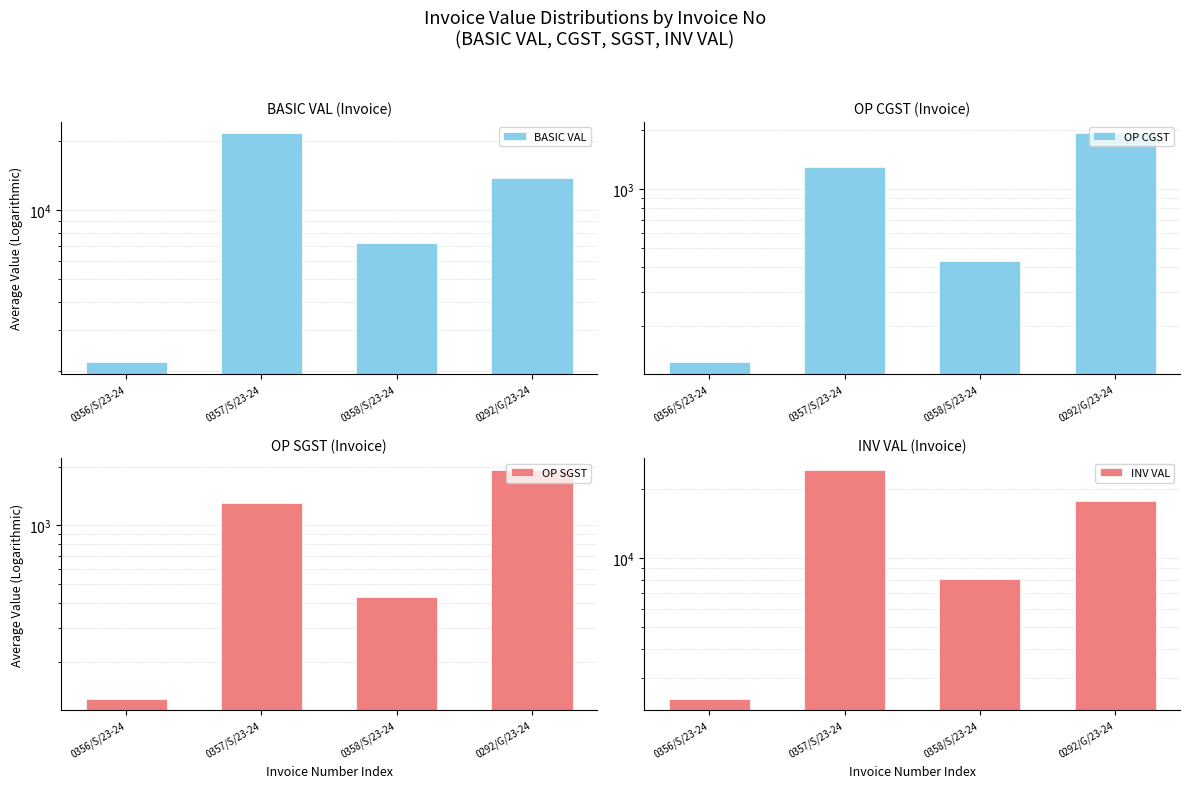

What is the lowest value of the INV VAL series?

2436.0